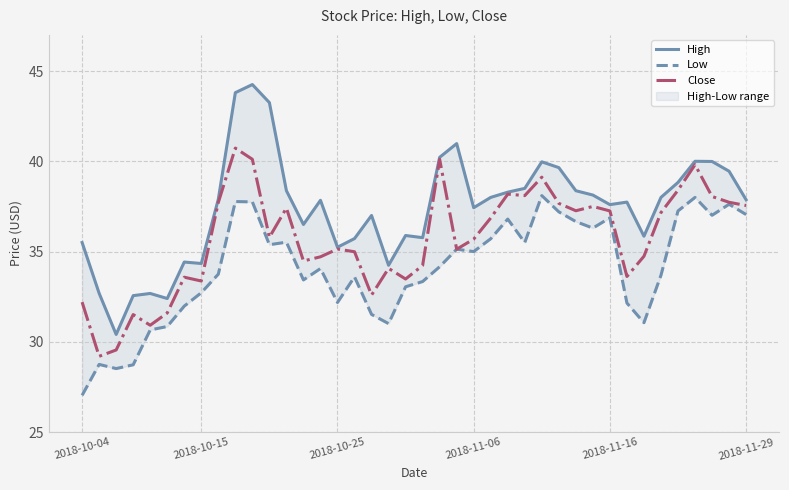

What is the average value of the High series?

37.4